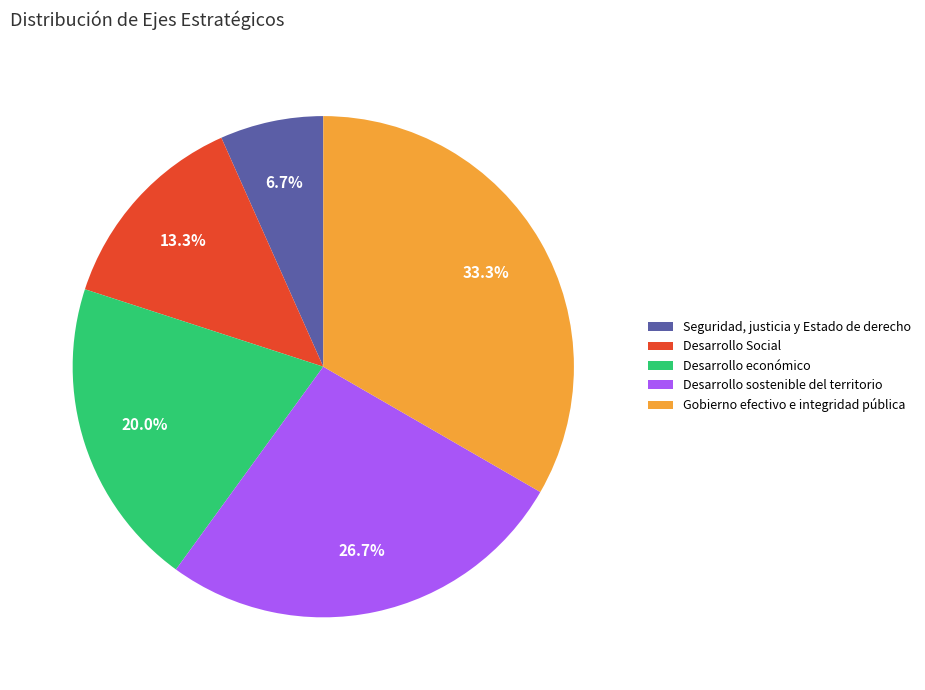

Which category has the smallest portion of the pie?

Seguridad, justicia y Estado de derecho